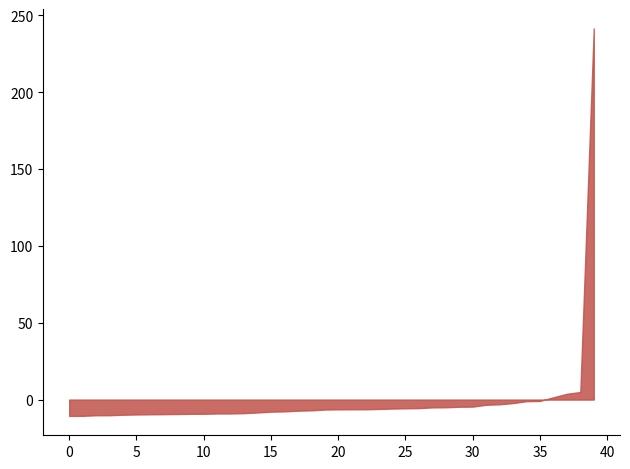

Does the chart have visible grid lines?

No